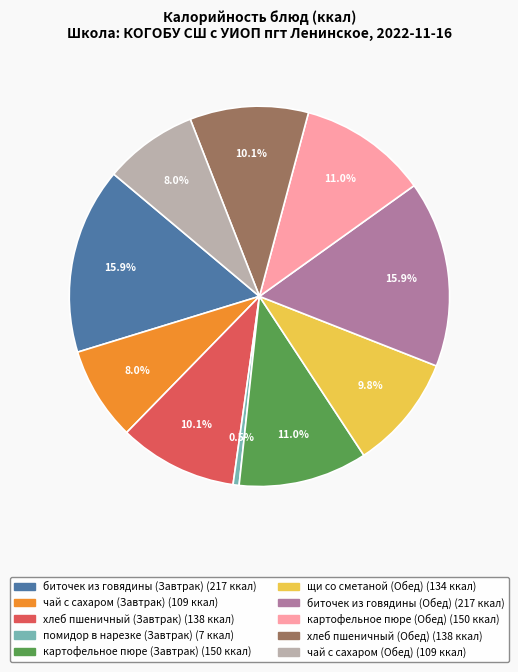

Between чай с сахаром (Обед) and биточек из говядины (Обед), which is larger?

биточек из говядины (Обед)